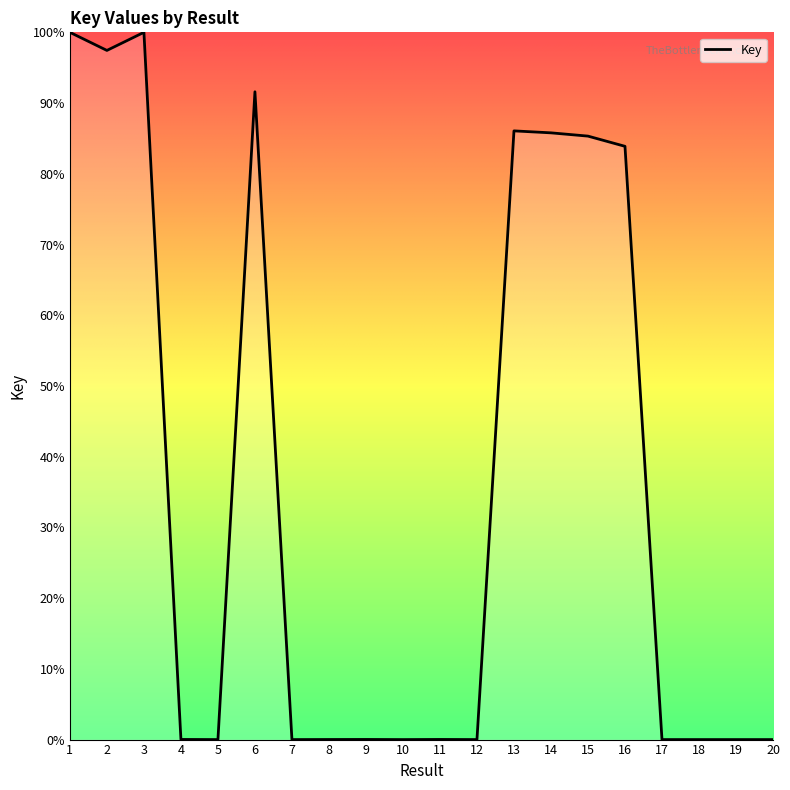

Where is the first local maximum?

3